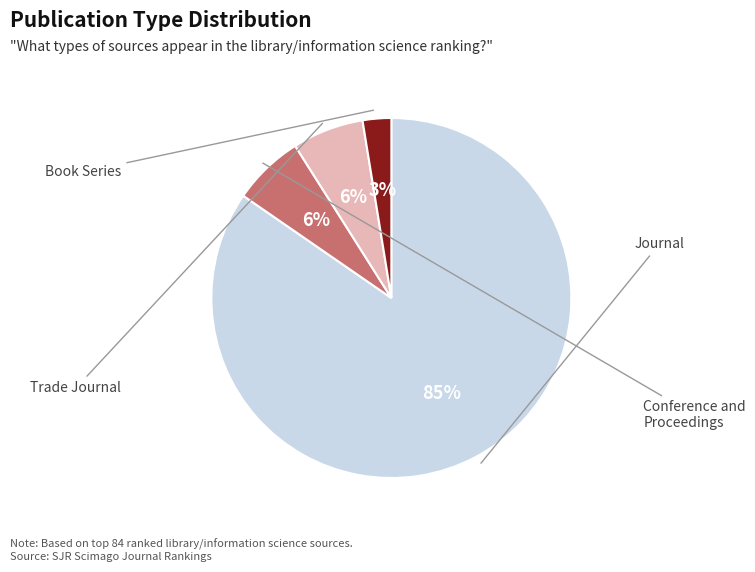

To the nearest percent, what is the average slice percentage?

25%